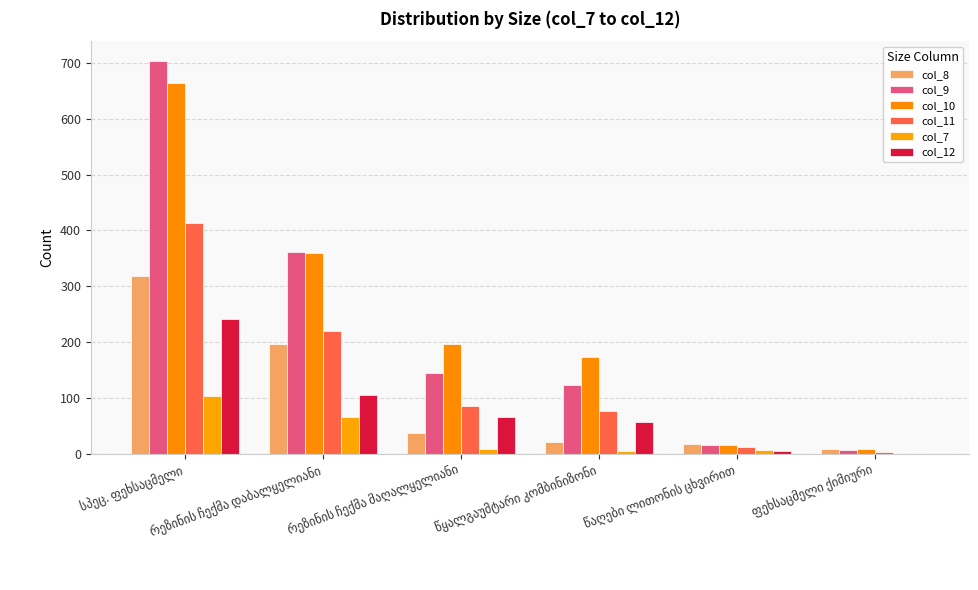

Count the number of categories in the chart.

6